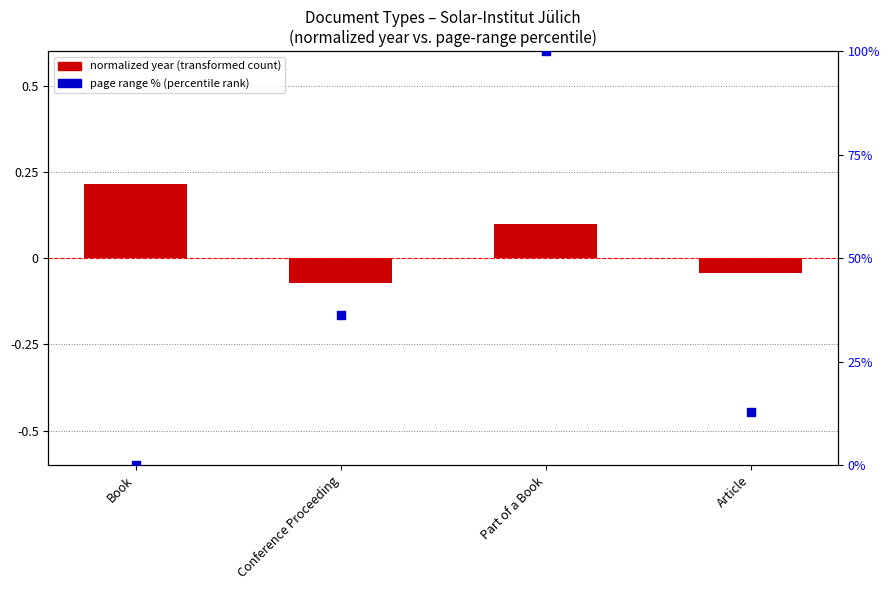

Which series has the largest Y range (max minus min)?

page range % (percentile rank)